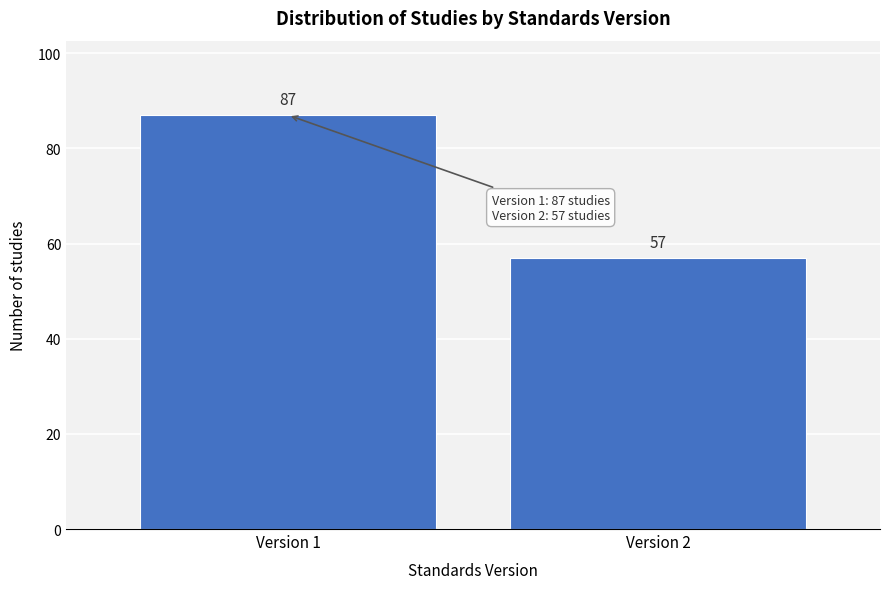

Reading right to left, list all the values displayed in this chart.

57	87